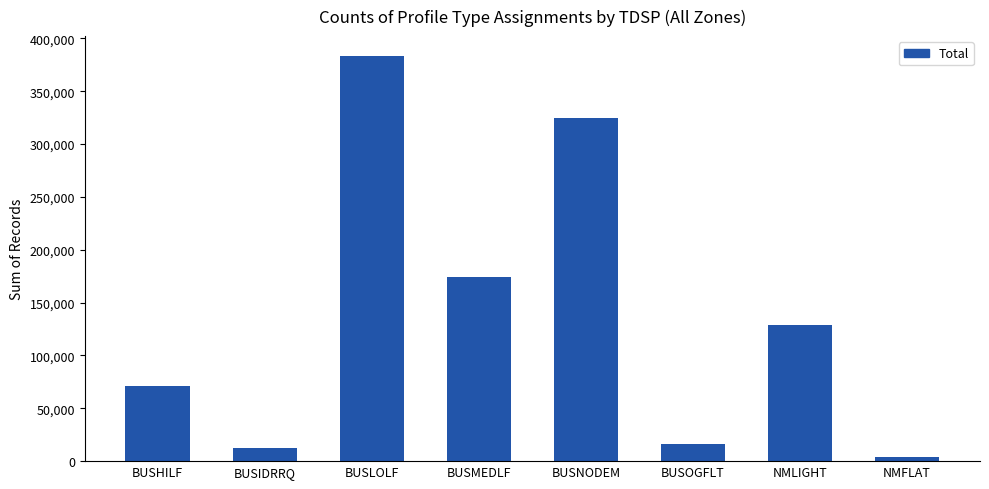

What is the greatest value displayed?

382930